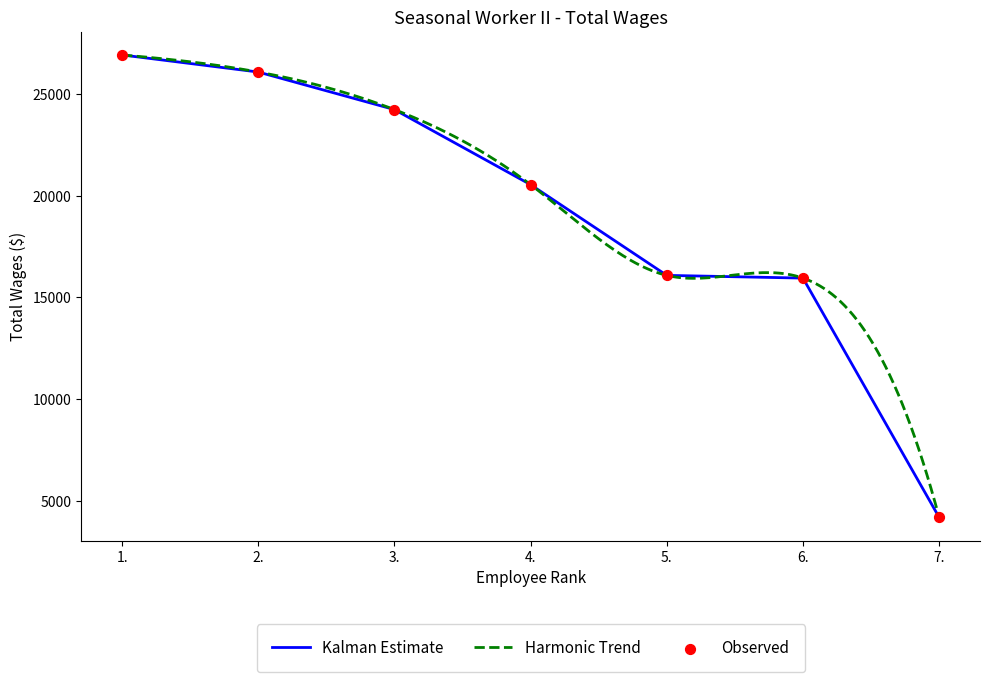

What is the change in value from 2. to 6.?

-10147